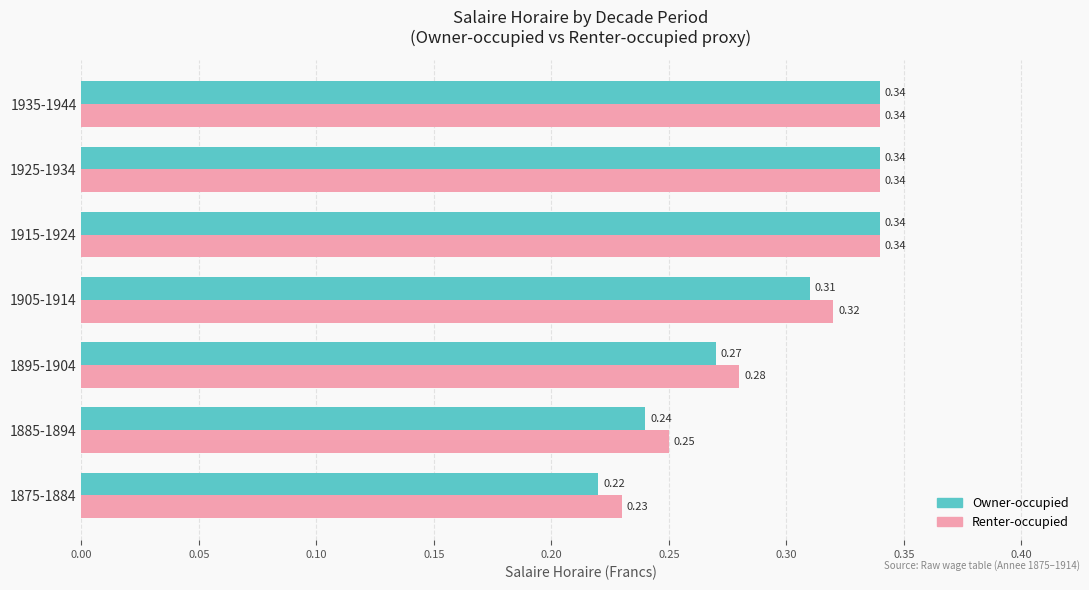

Count the number of categories in the chart.

7